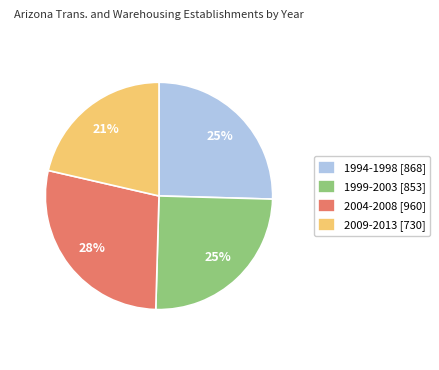

Between 1999-2003 [853] and 2009-2013 [730], which is larger?

1999-2003 [853]